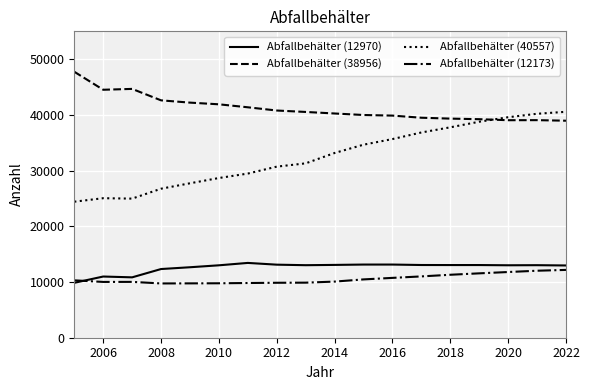

Which series has the largest total across all categories?

Abfallbehälter (38956)